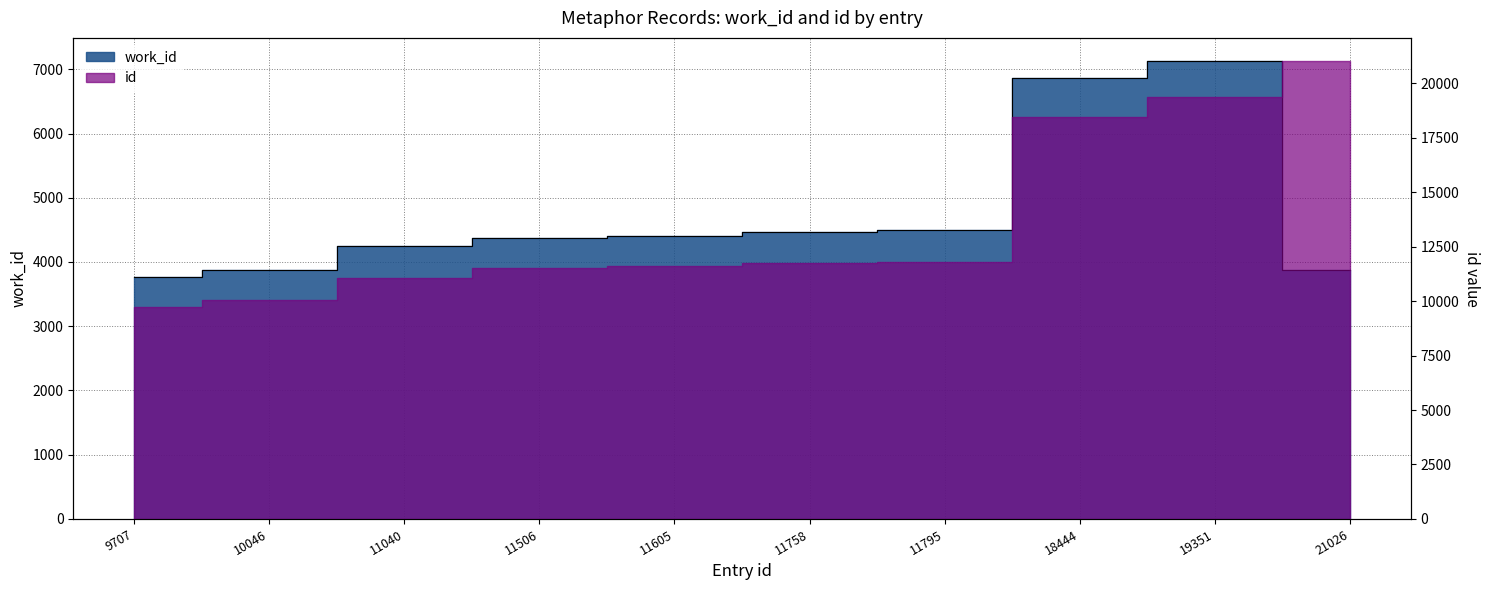

Rank the categories by value from lowest to highest.

9707, 21026, 10046, 11040, 11506, 11605, 11758, 11795, 18444, 19351